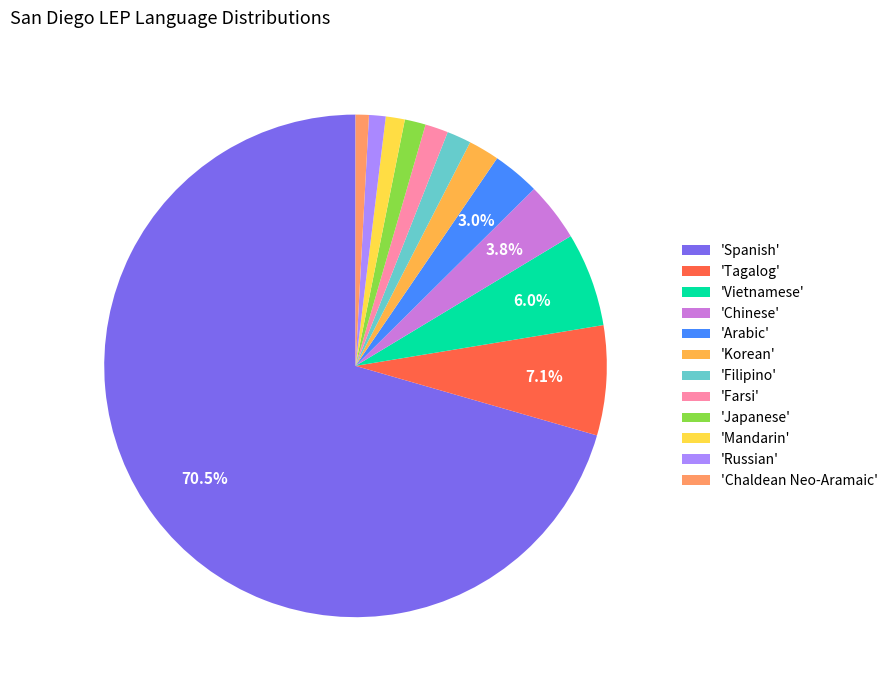

Is the sum of 'Filipino' and 'Spanish' greater than half?

Yes